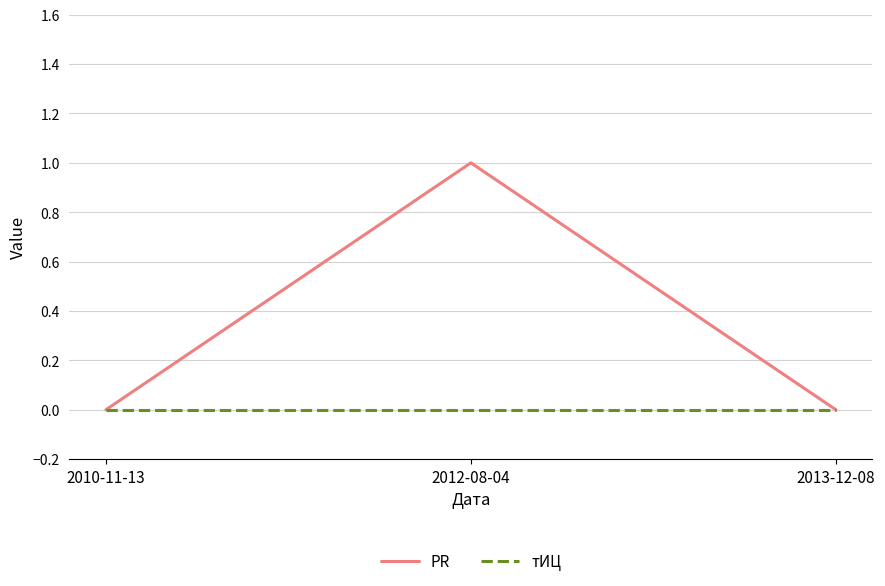

Which series changed the most between 2012-08-04 and 2013-12-08?

PR